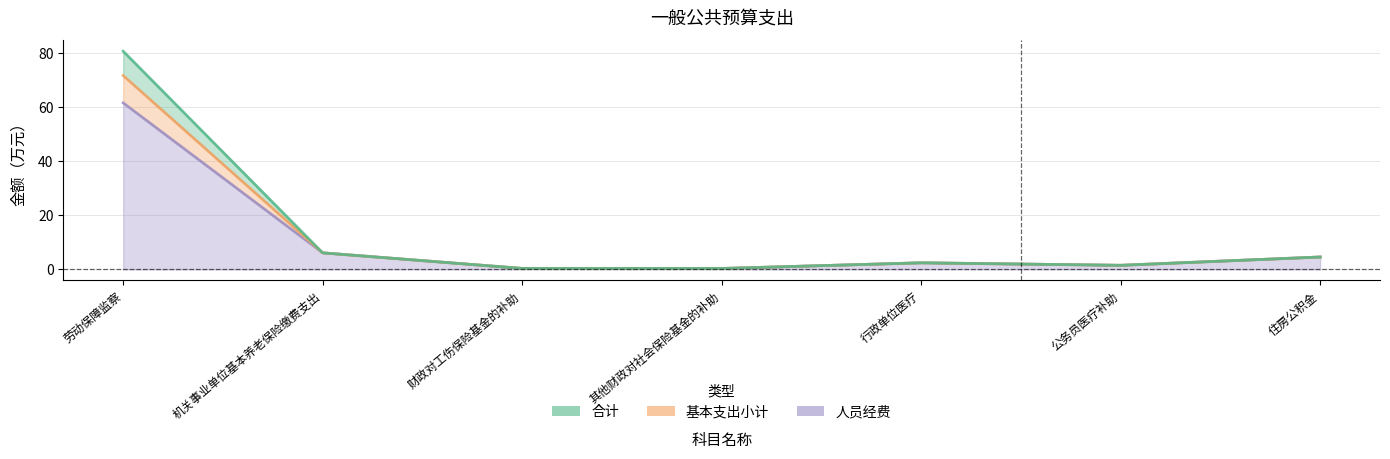

True or false: 合计 and 基本支出小计 cross at least once.

False